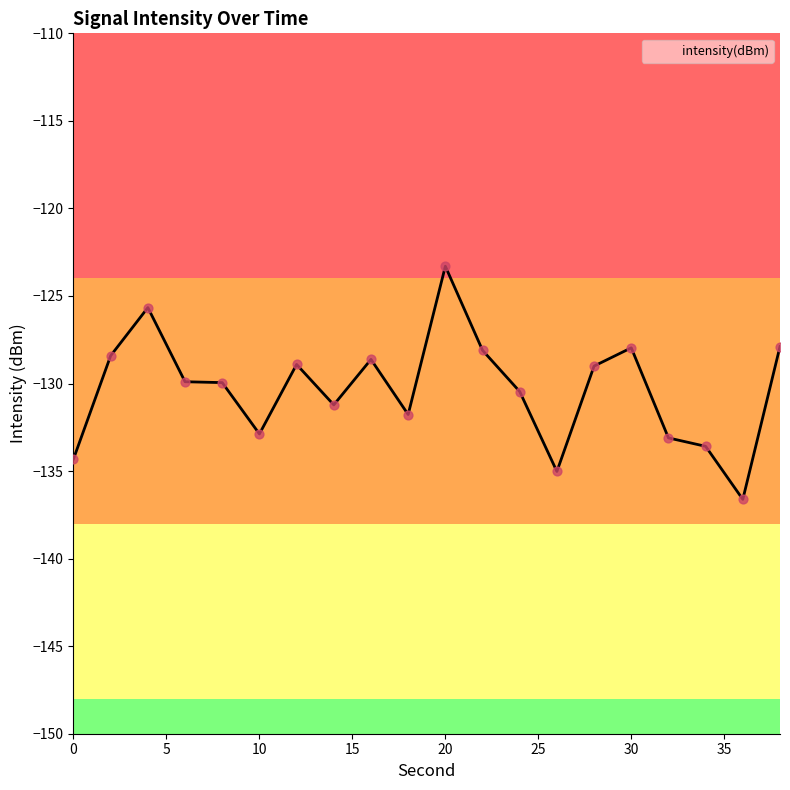

Between 26 and 18, which is larger?

18